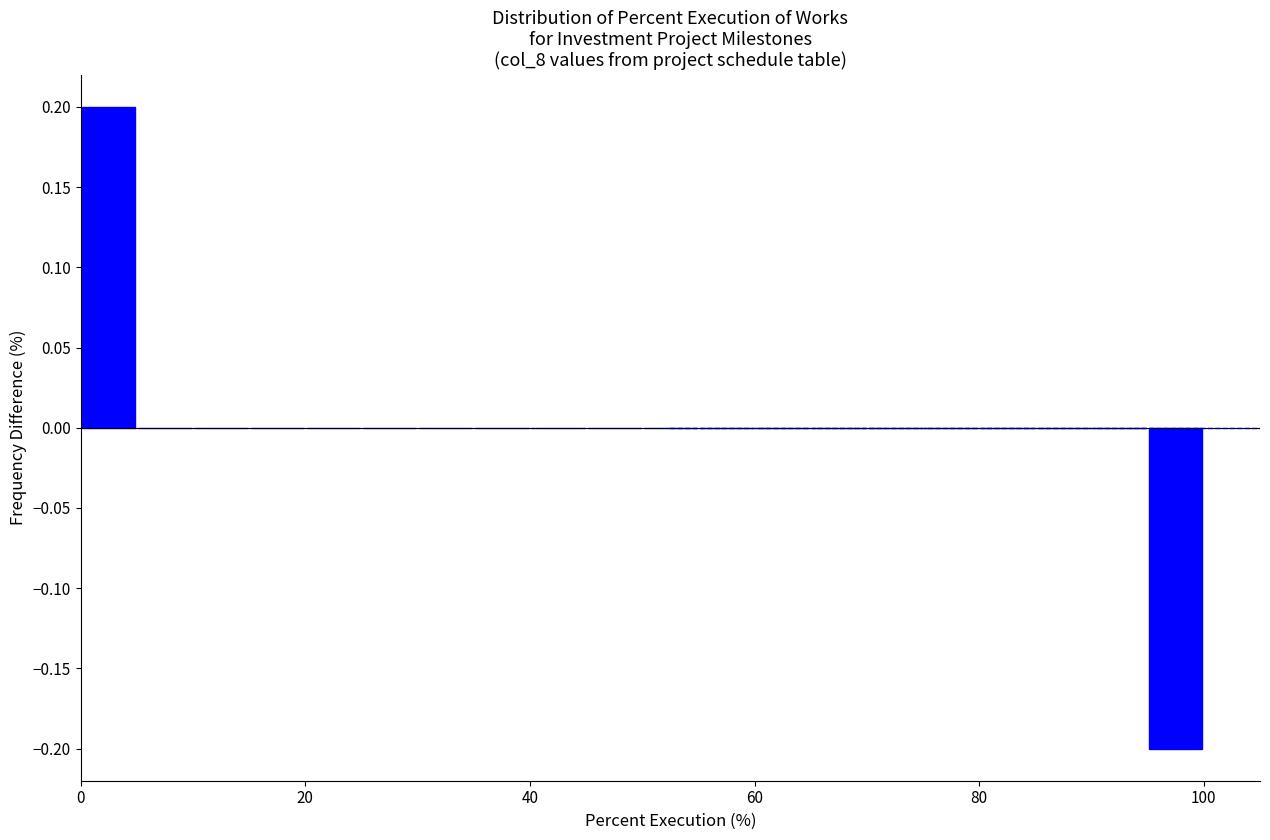

Read against the x-axis, roughly where is the centre of the tallest bar?

2